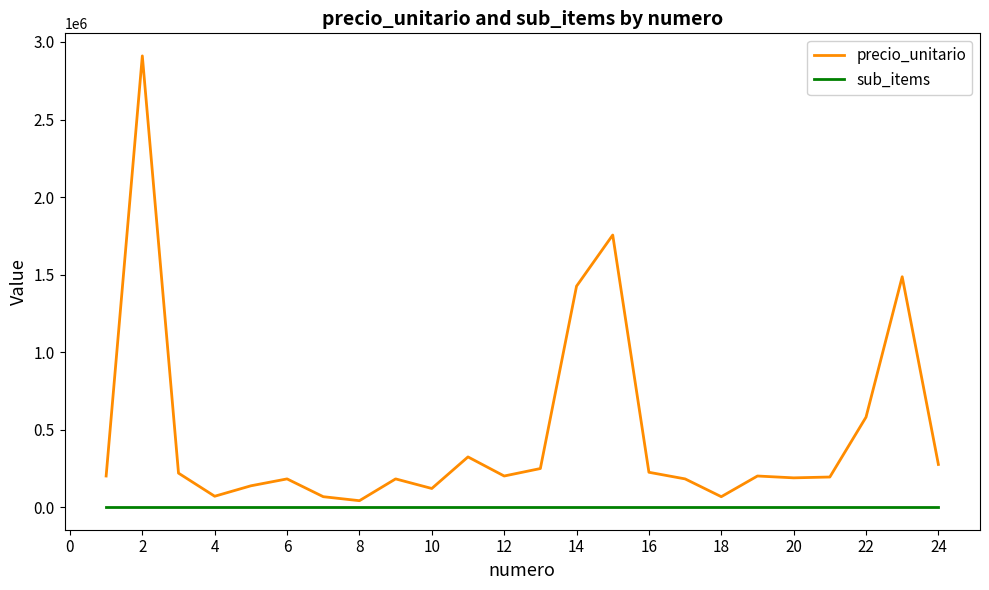

Which series has the largest total across all categories?

precio_unitario